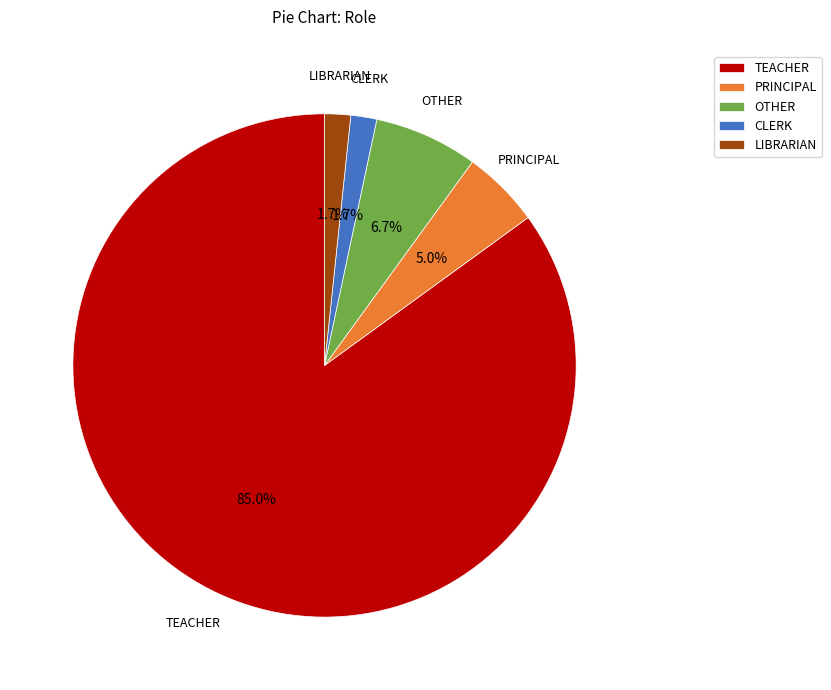

Is there any slice that represents more than half of the pie?

Yes